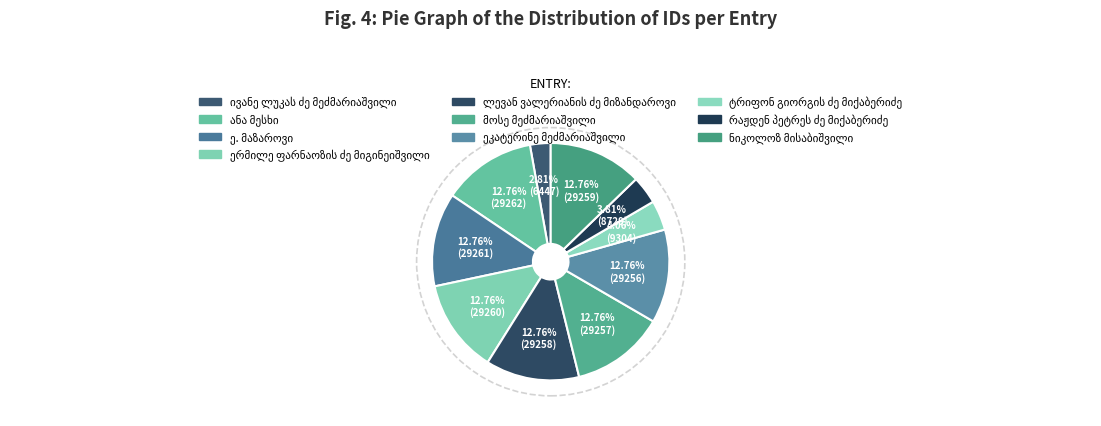

Which slice is the largest?

ანა მესხი